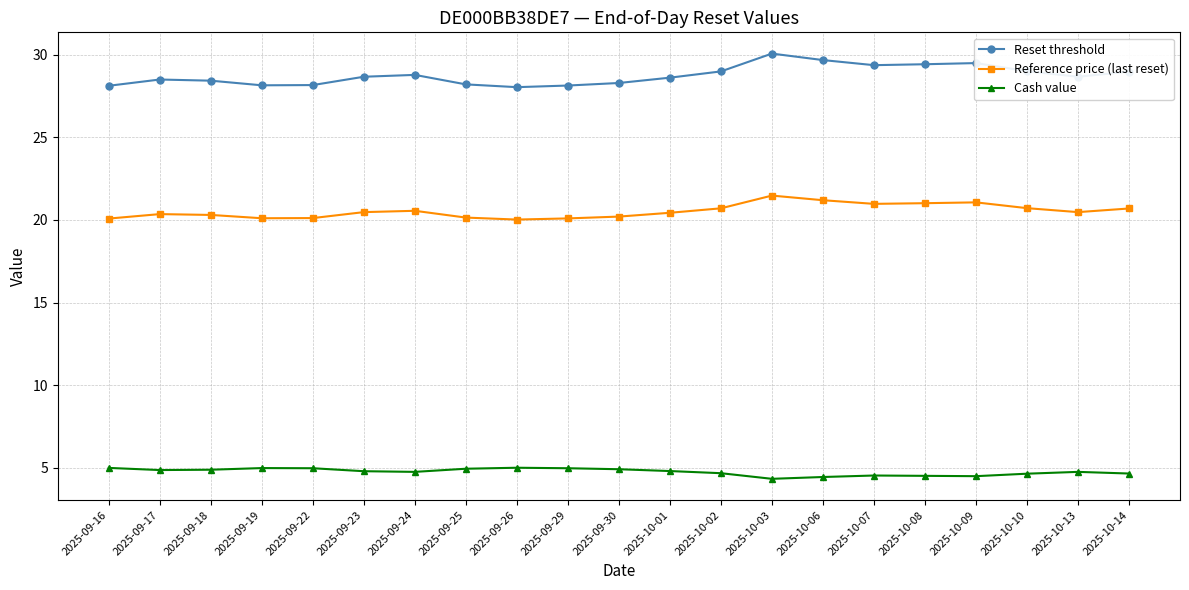

What is the difference between the maximum and second lowest values in the Reset threshold series?

1.9